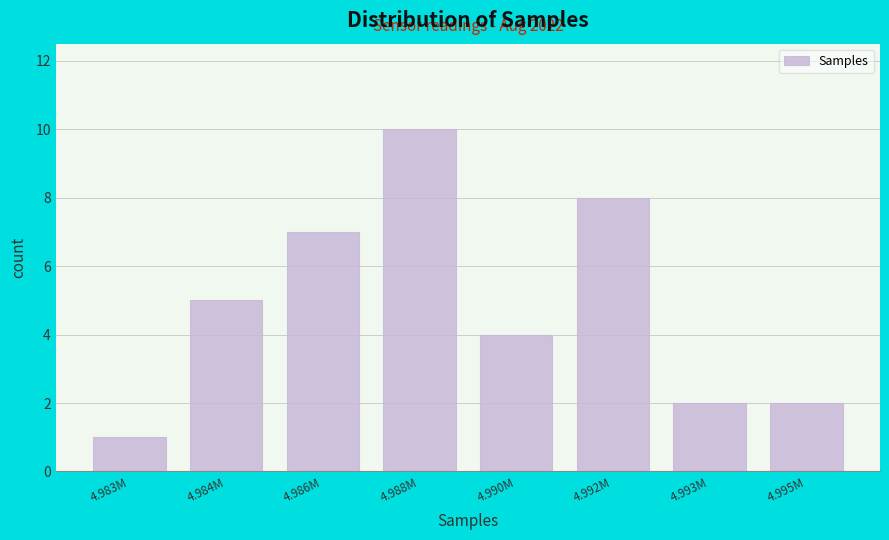

Reading left to right, list all the values displayed in this chart.

4.983M=1	4.984M=5	4.986M=7	4.988M=10	4.990M=4	4.992M=8	4.993M=2	4.995M=2